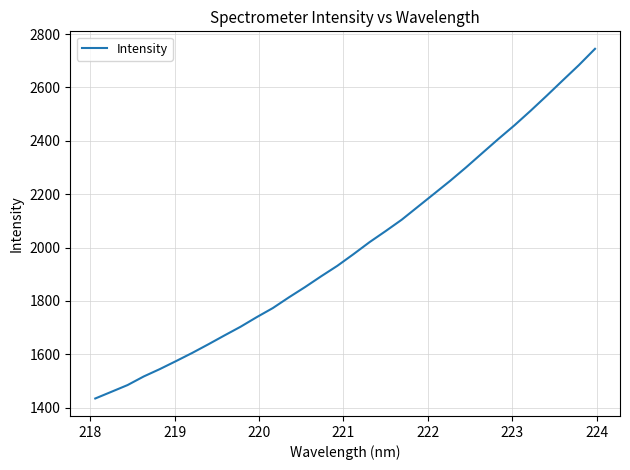

What is the maximum value shown in the chart?

2744.6